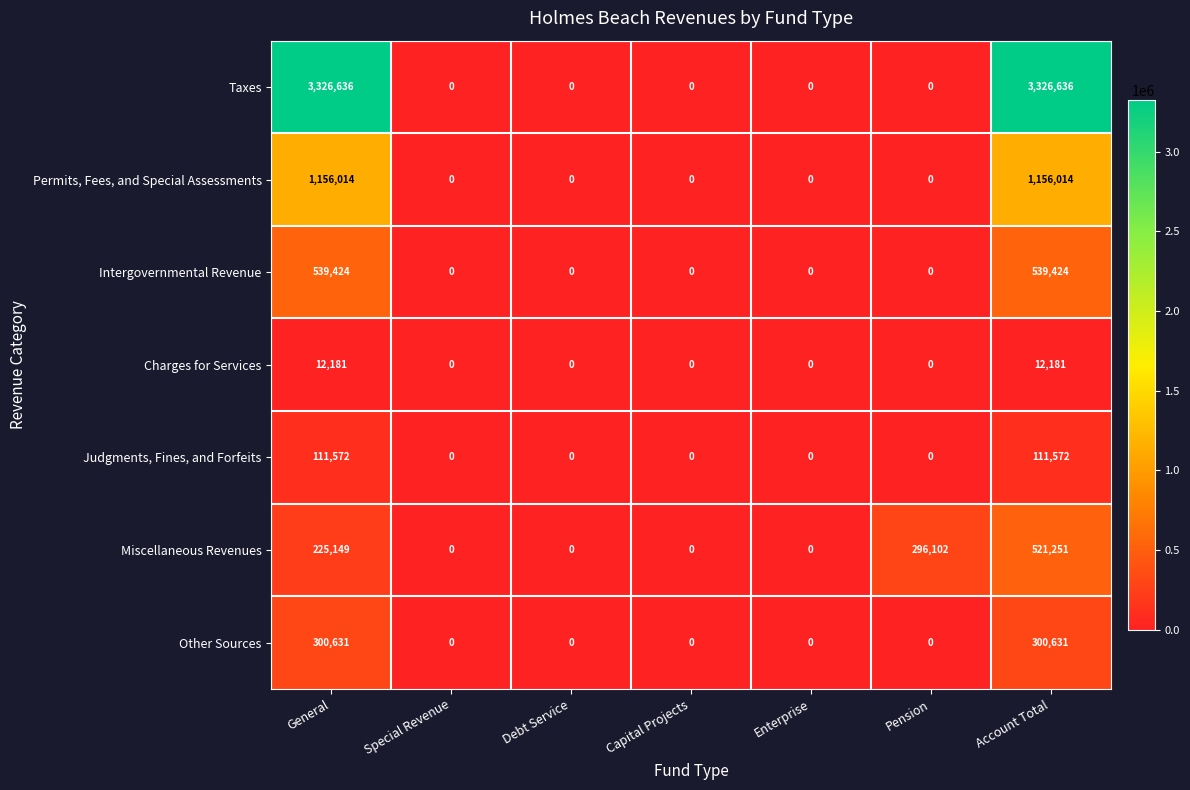

Which series has the largest total across all categories?

Taxes